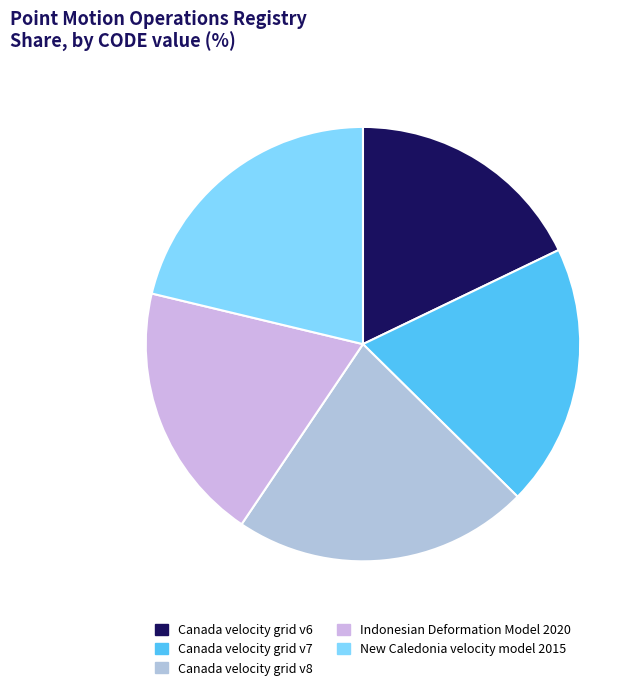

How many segments does this pie chart have?

5